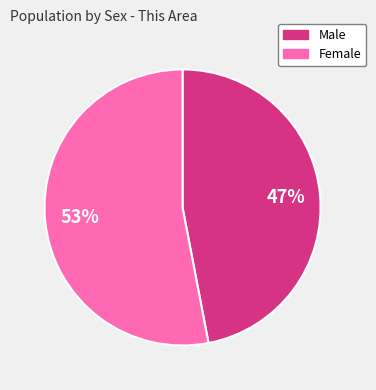

Which category has the smallest portion of the pie?

Male